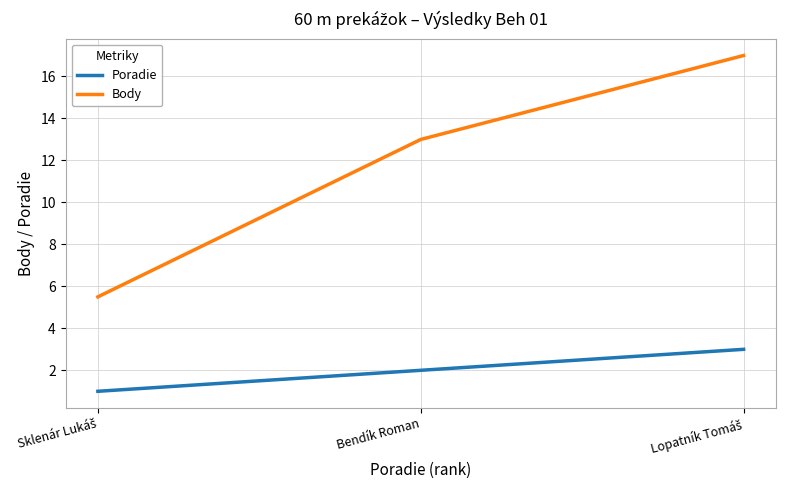

At how many categories does at least one series exceed 3?

3